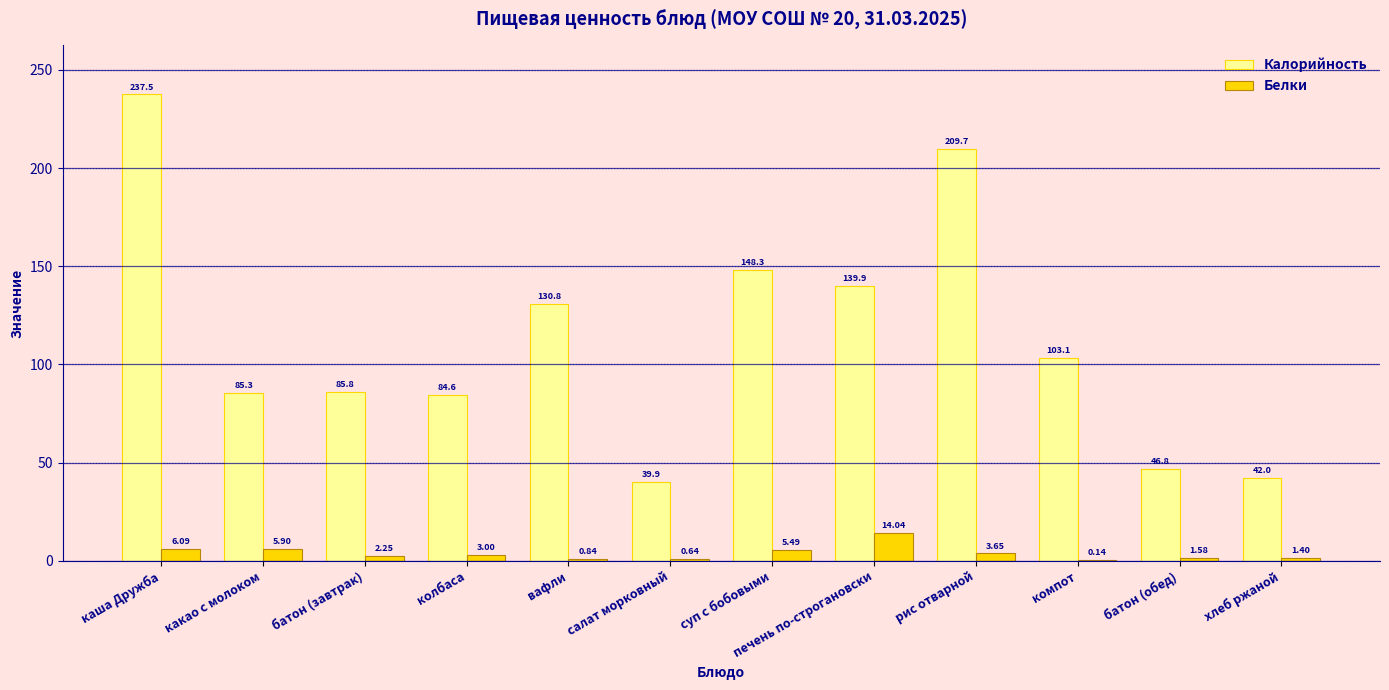

Where is Калорийность nearest to the value 138?

печень по-строгановски